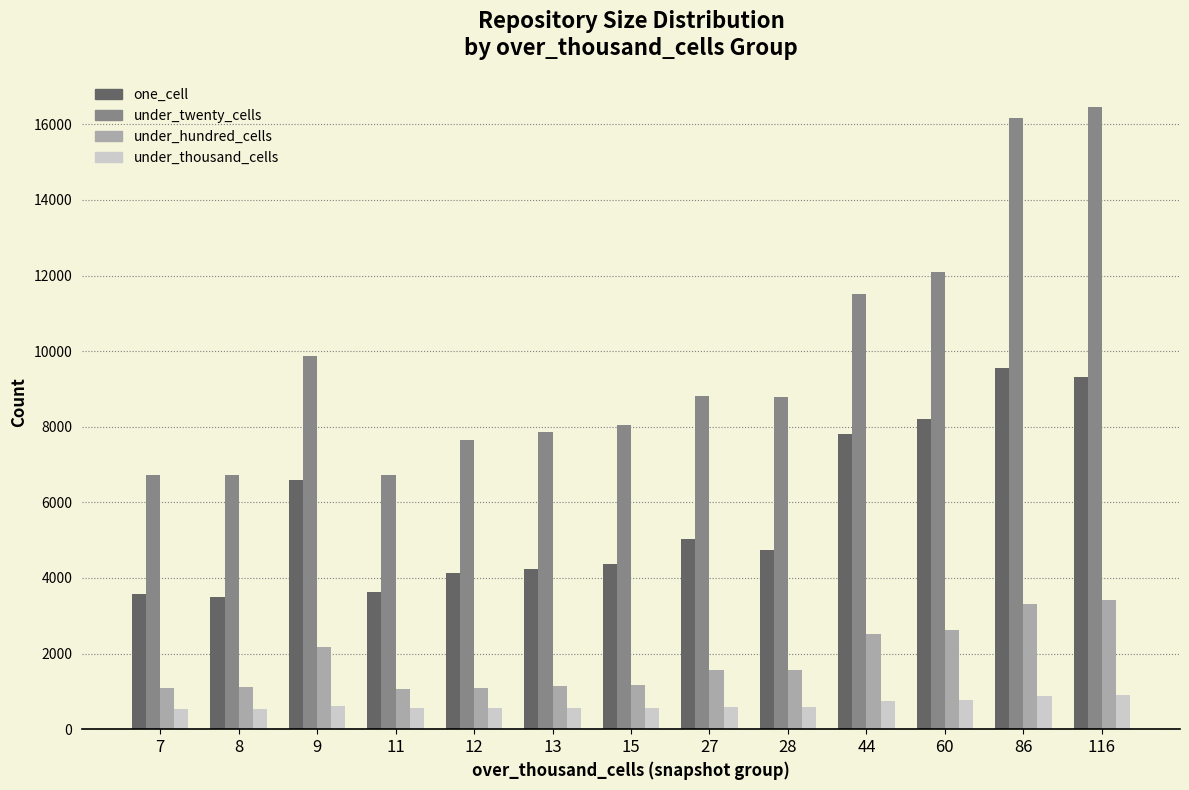

Is the value of under_hundred_cells at 13 greater than the value of under_twenty_cells at 60?

No